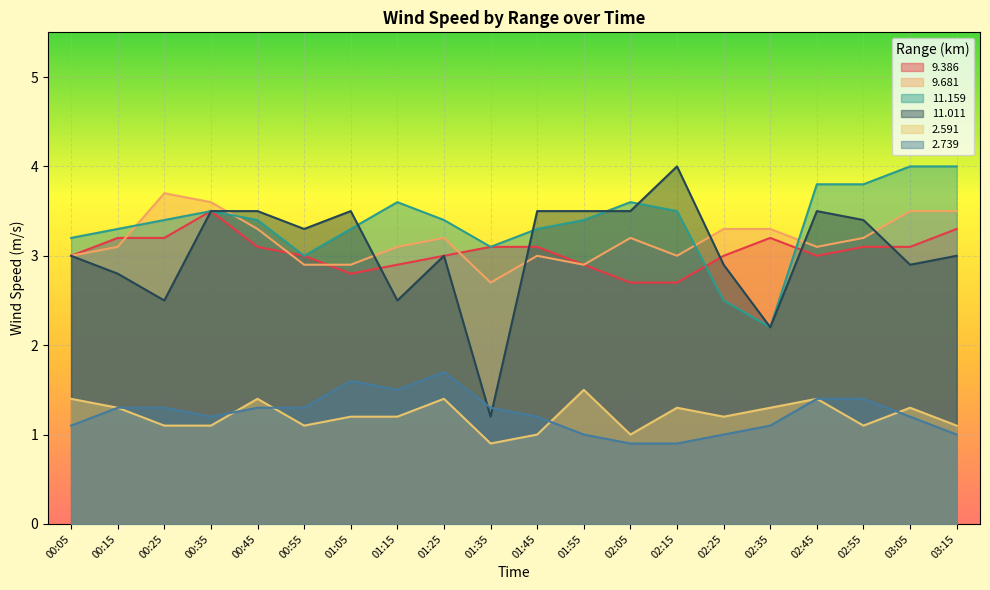

Does the chart display data point markers on the line(s)?

No